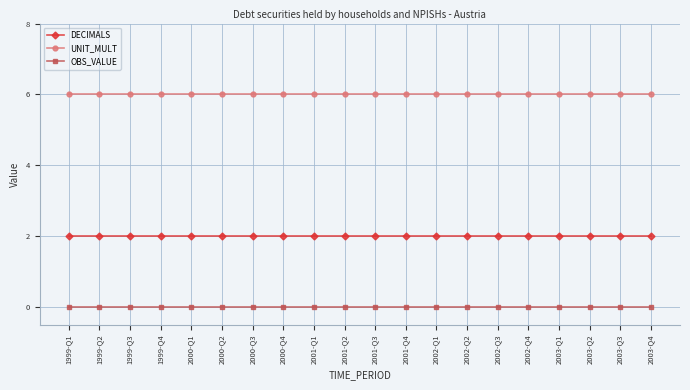

True or false: UNIT_MULT and OBS_VALUE intersect in this chart.

False